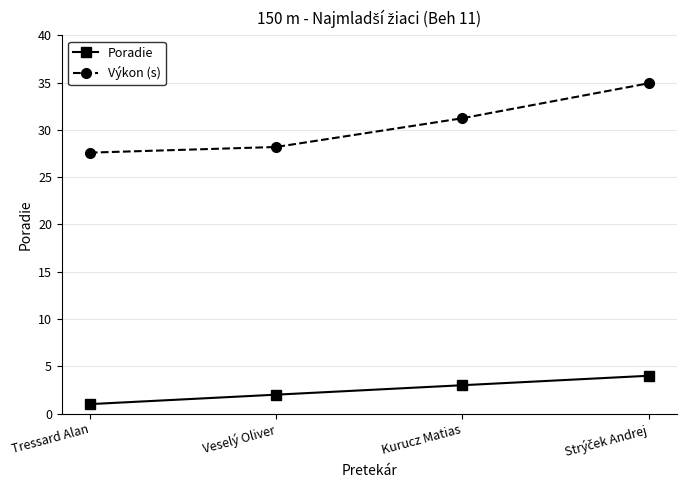

What is the label of the 2nd point from the left?

Veselý Oliver